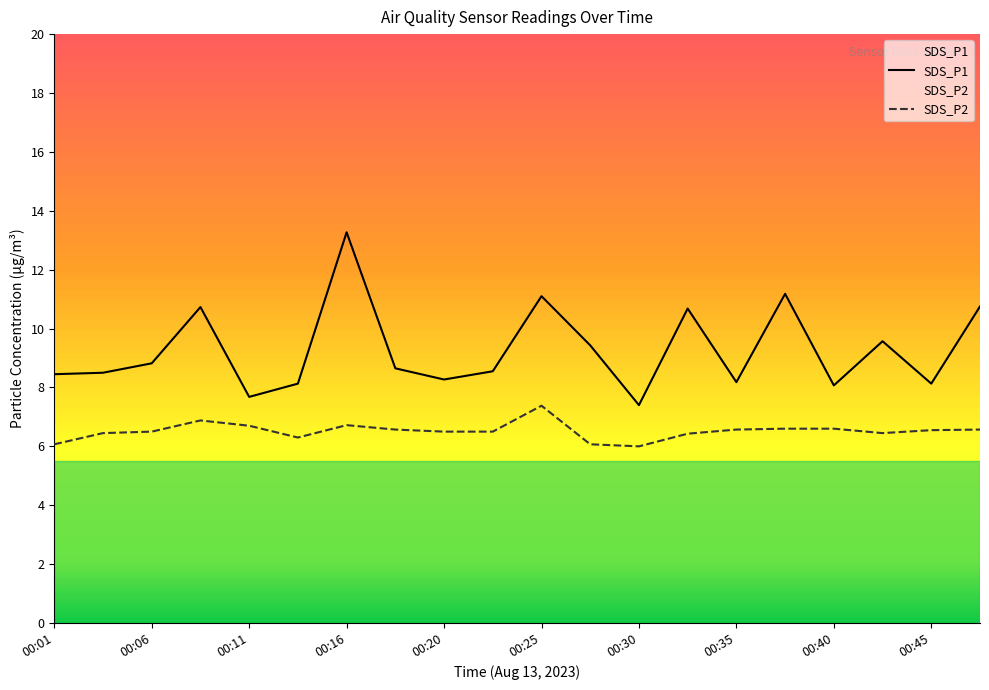

At which category does SDS_P2 reach its first local peak?

00:08